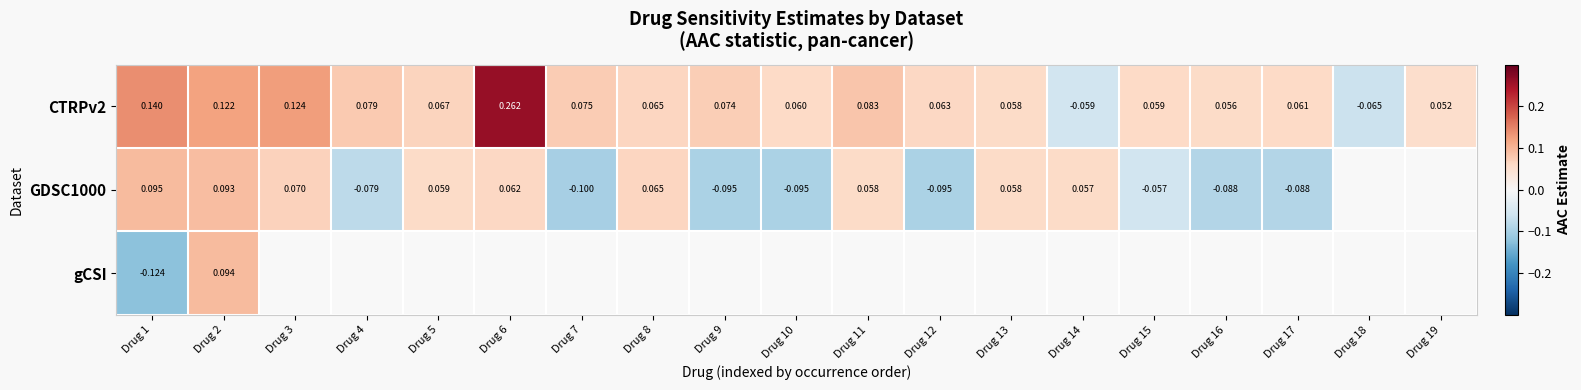

What is the total value across all series at Drug 1?

0.1